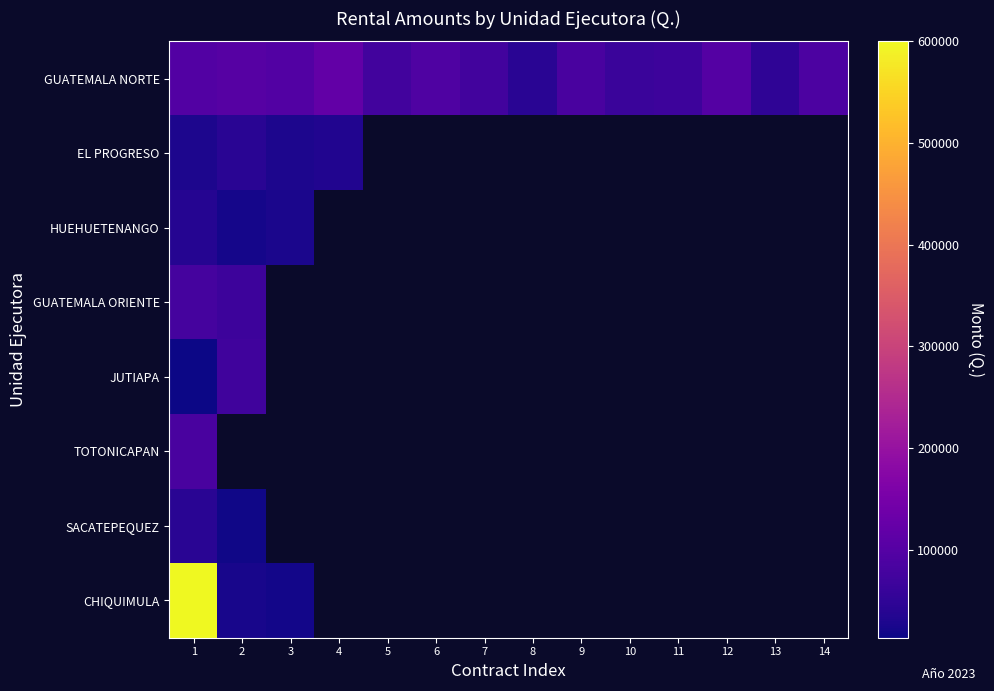

True or false: HUEHUETENANGO has a value of 26400.0 at 3.

True